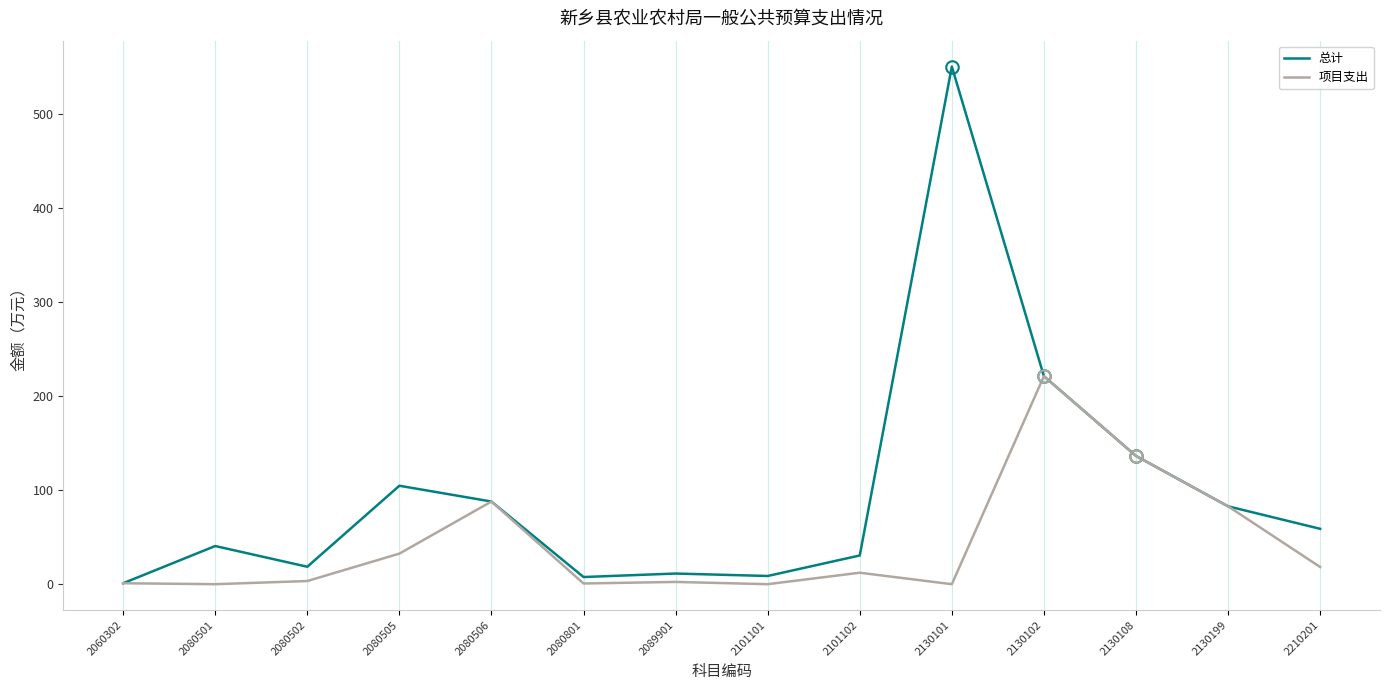

What is the average value of the 项目支出 series?

42.7